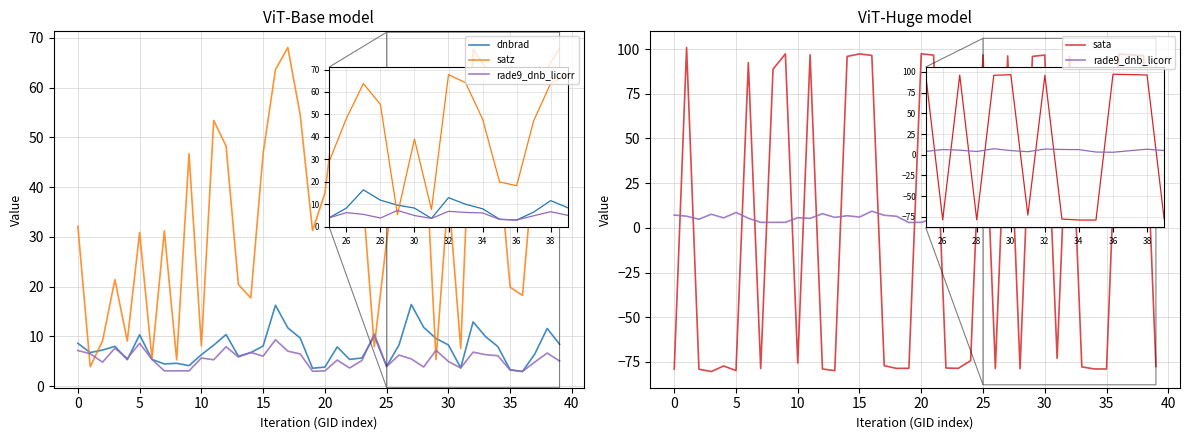

Between 20 and 5, which is larger?

5